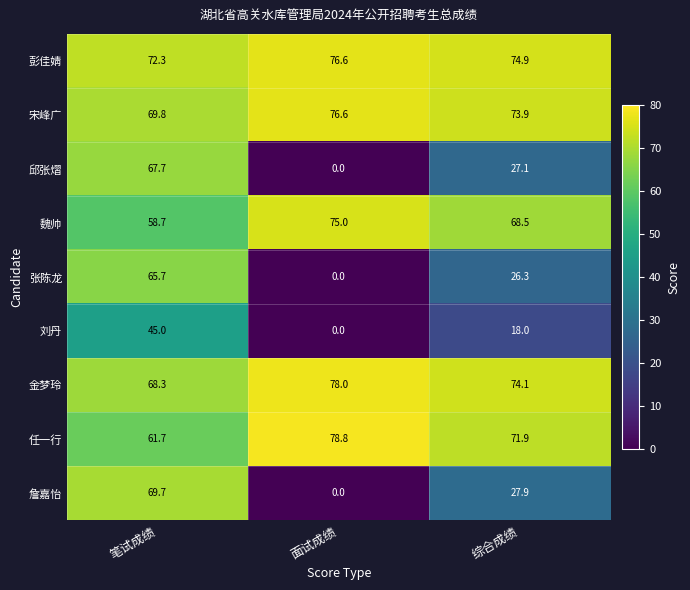

How many values in the 詹嘉怡 series are below 27?

1